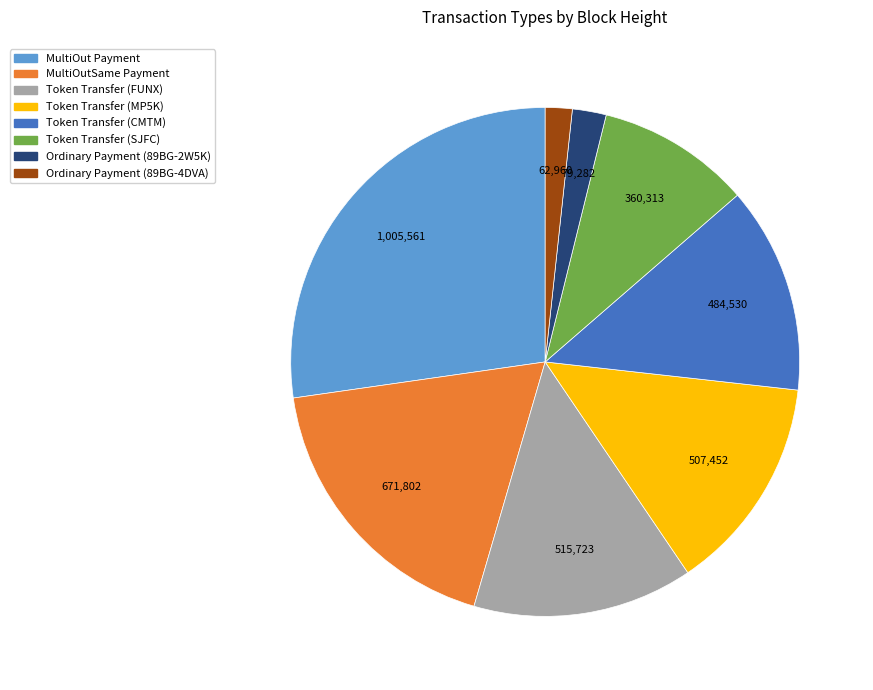

What is the largest slice in the pie chart?

MultiOut Payment